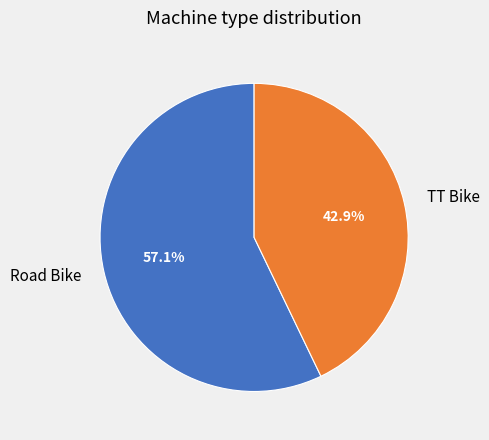

To the nearest percent, what is the difference between the TT Bike and Road Bike slice percentages?

14%